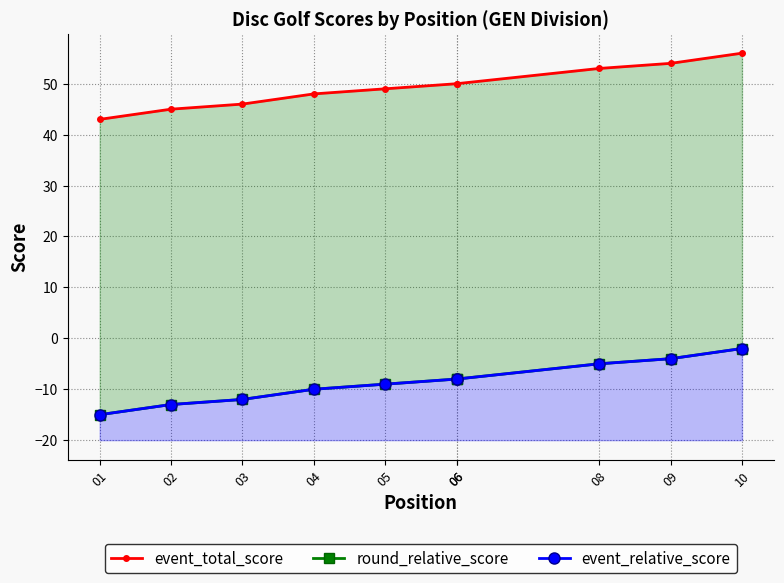

Which label corresponds to the largest value in the chart?

10